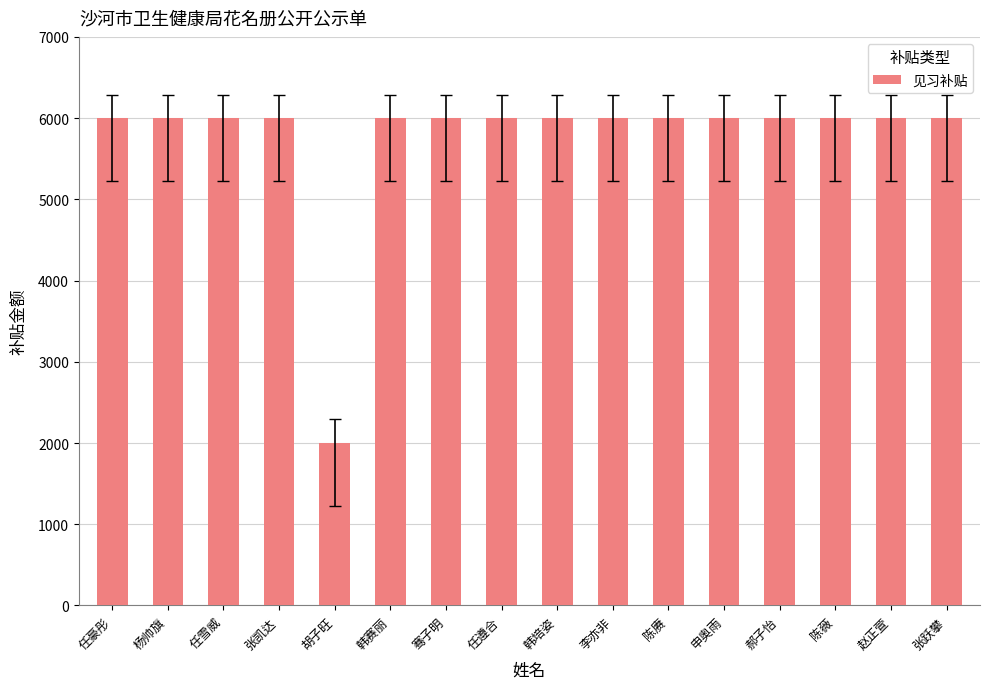

Are the bars grouped side by side (vs. stacked)?

No